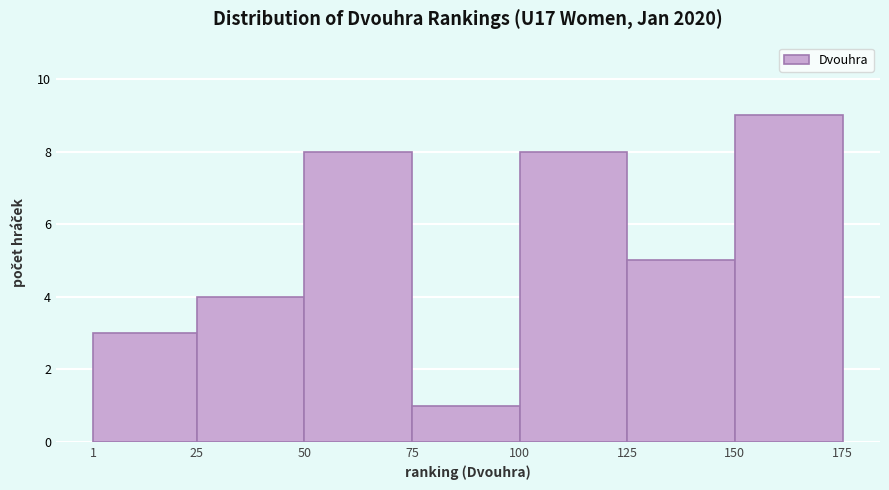

How tall is the bar that spans 25 to 50 on the x-axis? The values are not printed on the chart, so give them approximately, as read against the axis.

4